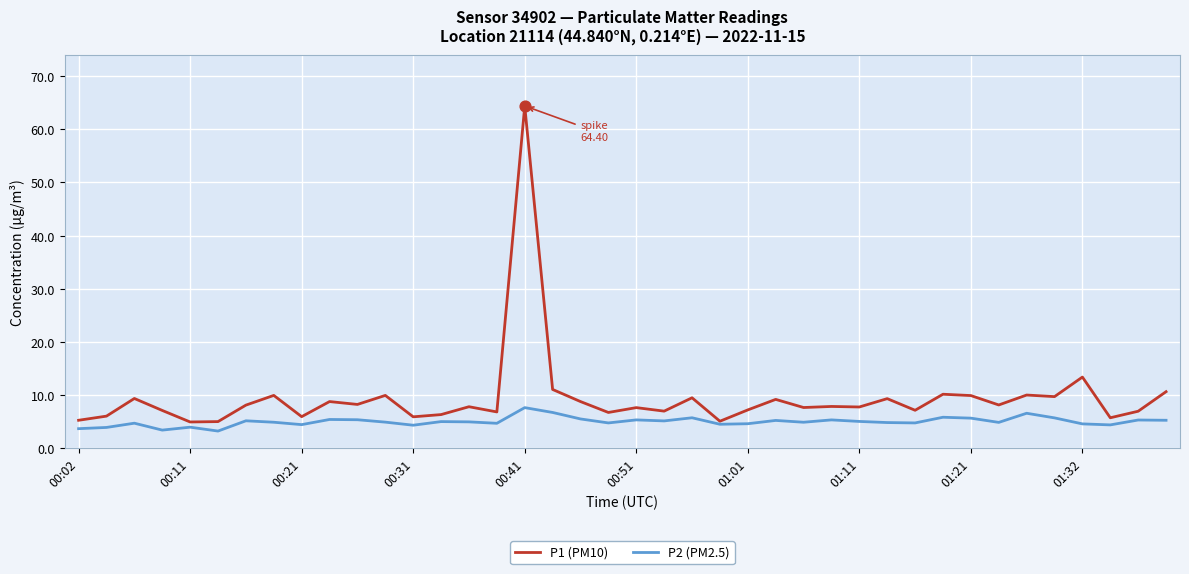

Which series has the largest range (max minus min)?

P1 (PM10)